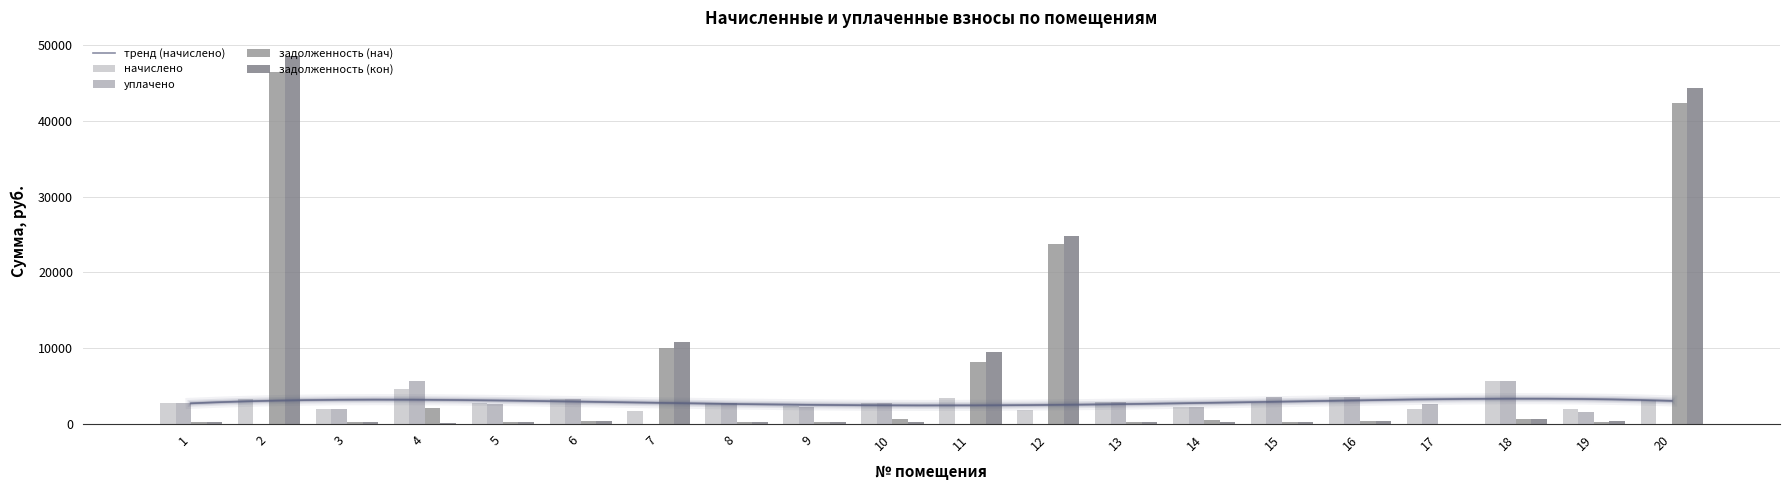

How many positive values does the задолженность (нач) series have?

19